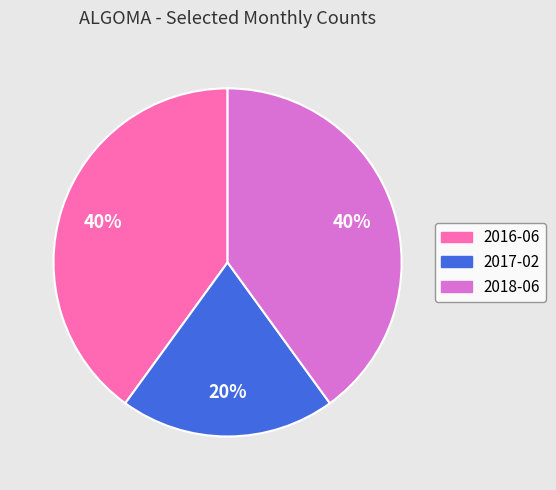

To the nearest percent, what is the combined percentage of 2018-06 and 2017-02?

60%